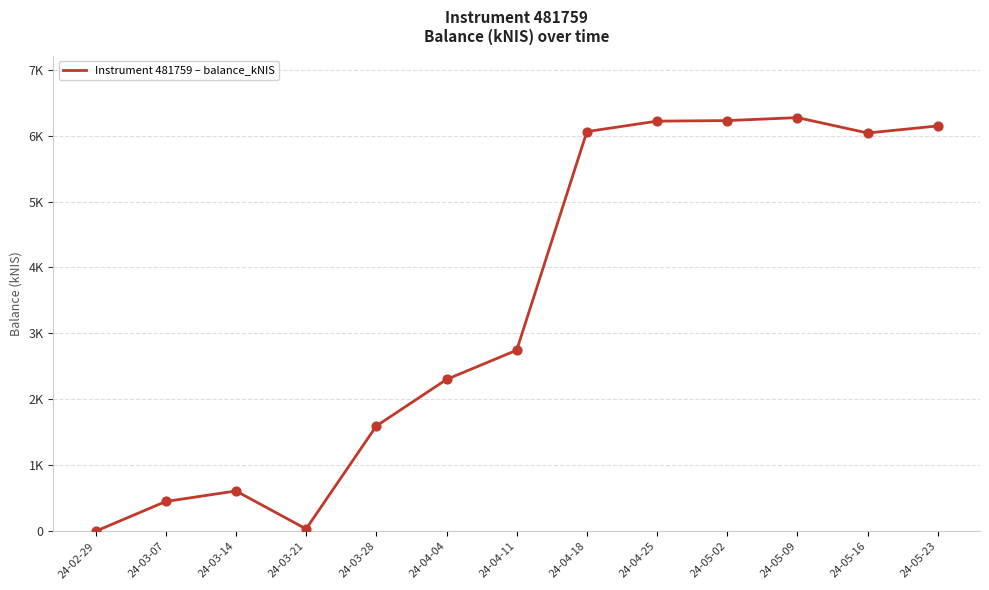

What is the change in value from 24-03-07 to 24-03-28?

+1144.3